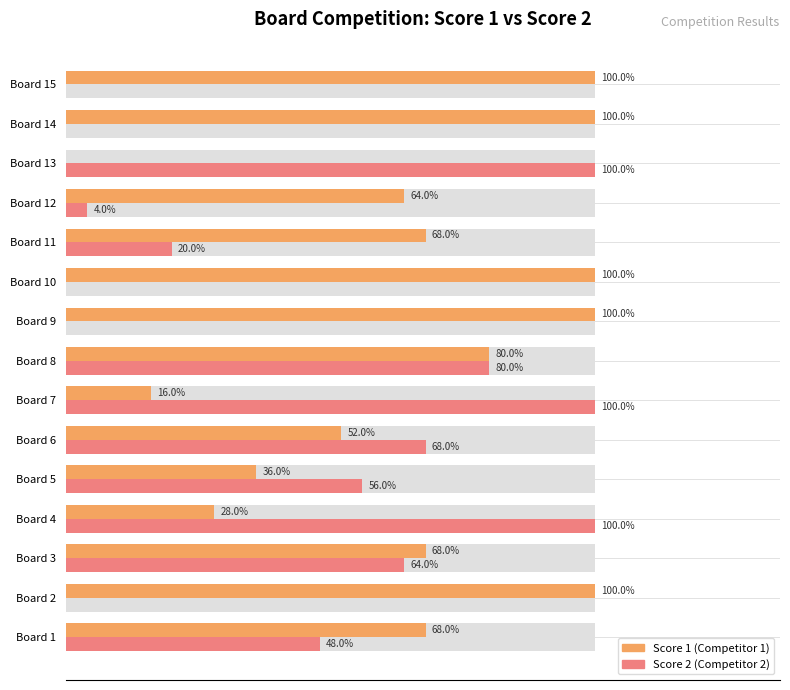

Are the bars horizontal?

Yes